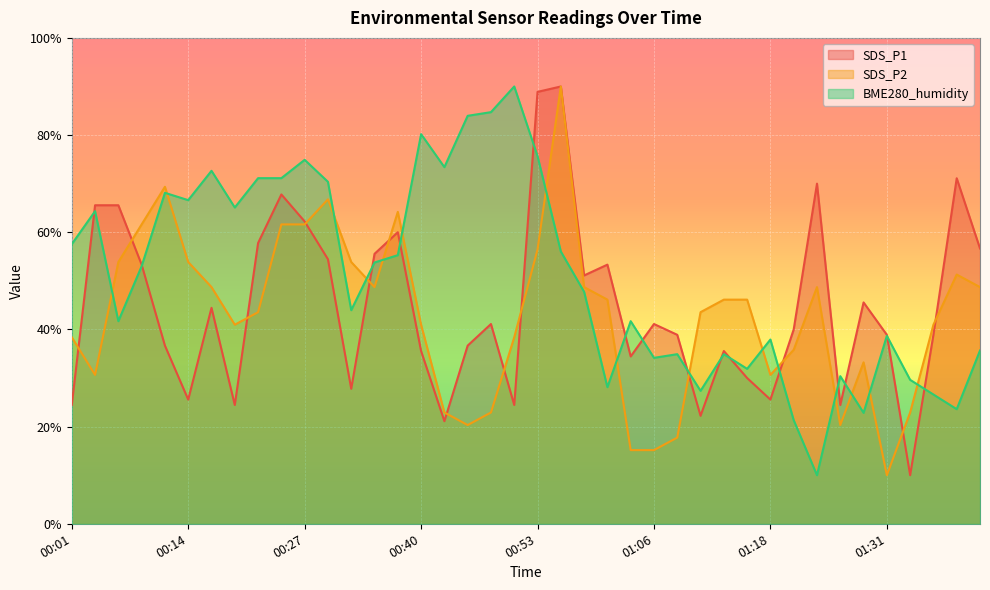

Reading left to right, list all the values displayed in this chart.

SDS_P1: 24.4	65.6	65.6	53.3	36.7	25.6	44.4	24.4	57.8	67.8	62.2	54.4	27.8	55.6	60.0	35.6	21.1	36.7	41.1	24.4	88.9	90.0	51.1	53.3	34.4	41.1	38.9	22.2	35.6	30.0	25.6	40.0	70.0	24.4	45.6	38.9	10.0	38.9	71.1	56.7
SDS_P2: 38.4	30.6	53.9	61.6	69.4	53.9	48.7	41.0	43.5	61.6	61.6	66.8	53.9	48.7	64.2	41.0	22.9	20.3	22.9	38.4	56.5	90.0	48.7	46.1	15.2	15.2	17.7	43.5	46.1	46.1	30.6	35.8	48.7	20.3	33.2	10.0	22.9	41.0	51.3	48.7
BME280_humidity: 57.5	64.3	41.7	53.0	68.1	66.6	72.6	65.1	71.1	71.1	74.9	70.4	44.0	53.8	55.3	80.2	73.4	84.0	84.7	90.0	75.7	56.0	47.7	28.1	41.7	34.2	34.9	27.4	34.9	31.9	37.9	21.3	10.0	30.4	22.8	38.7	29.6	26.6	23.6	35.7